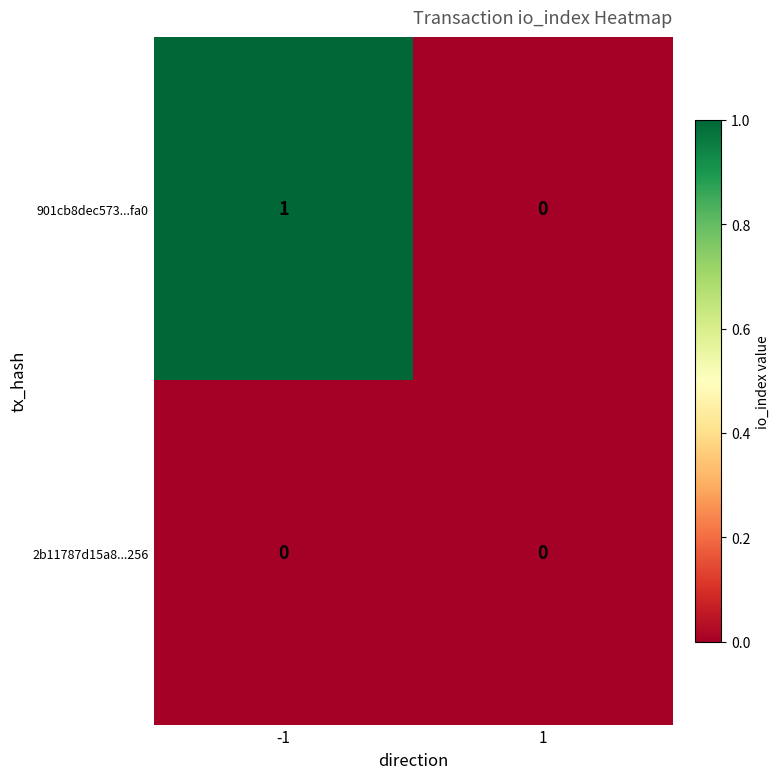

Which series has the largest total across all categories?

901cb8dec573...fa0